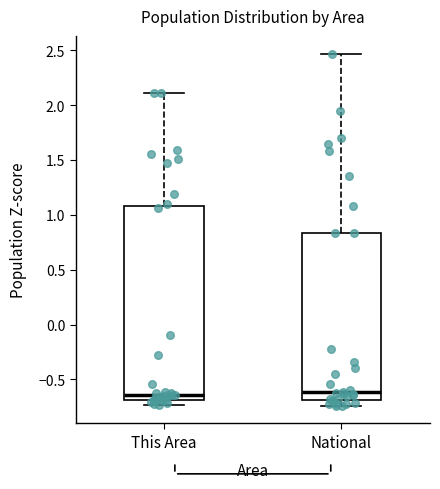

Reading left to right, read every box against the y-axis: the position of its median line, the range the box covers, and the ends of its whiskers. The values are not printed on the chart, so give them approximately, as read against the axis.

This Area: median -0.65, box -0.70 to 1.10, whiskers -0.75 to 2.10
National: median -0.60, box -0.70 to 0.85, whiskers -0.75 to 2.45